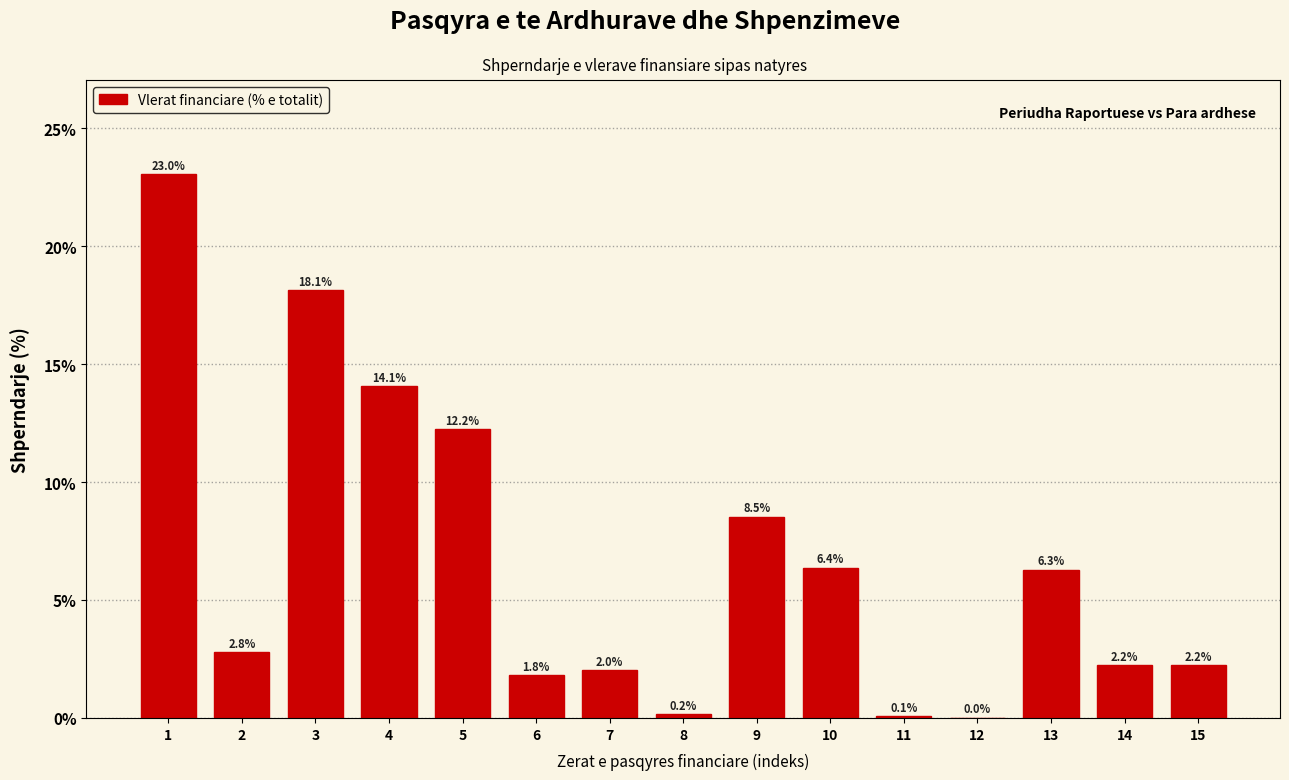

What is the sum of the values at 11 and 7?

2.1